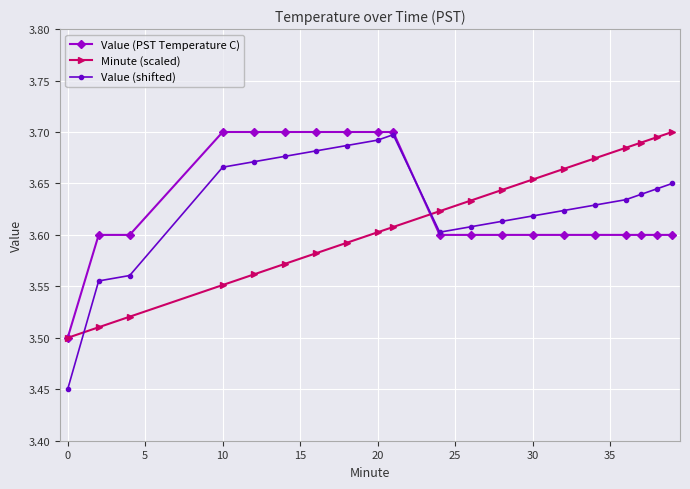

True or false: Value (shifted) has more than 0 interior local peaks.

True